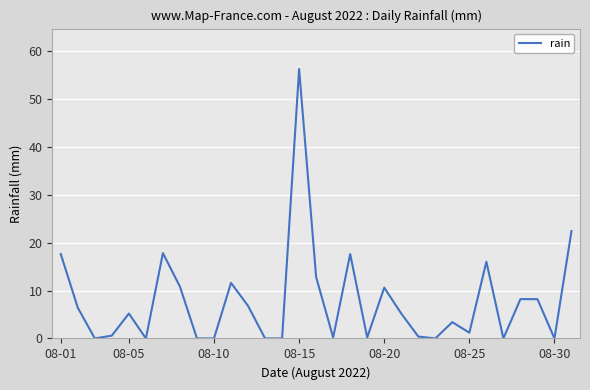

Count the number of categories in the chart.

31